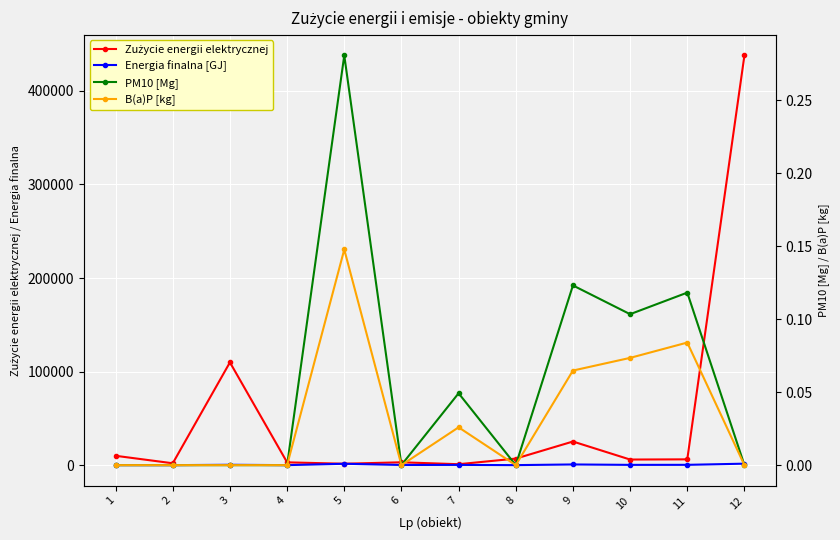

True or false: PM10 [Mg] and B(a)P [kg] intersect in this chart.

False